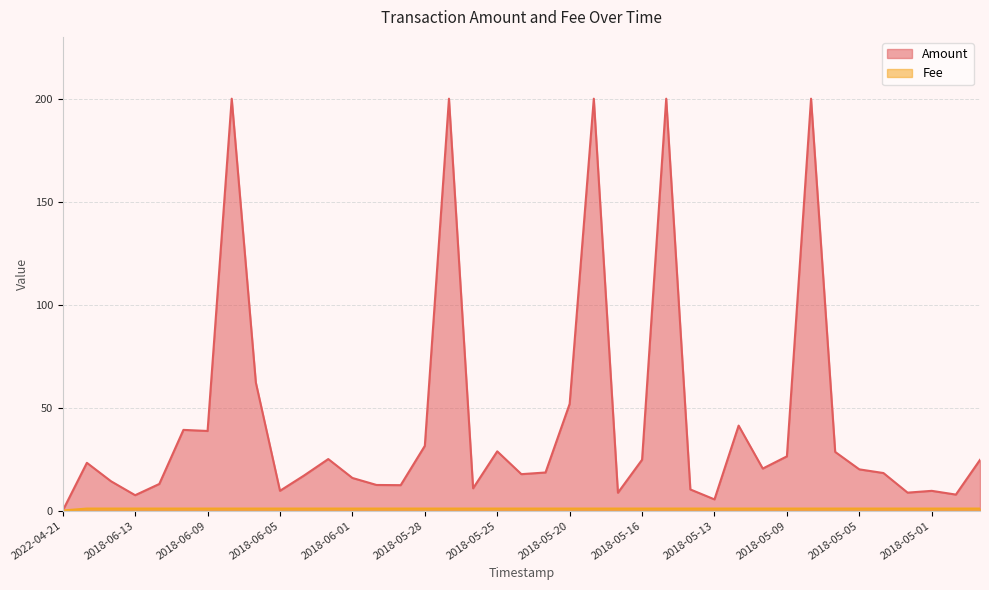

Approximately how many times larger is the value at 2018-05-07 compared to 2018-05-05?

1.0